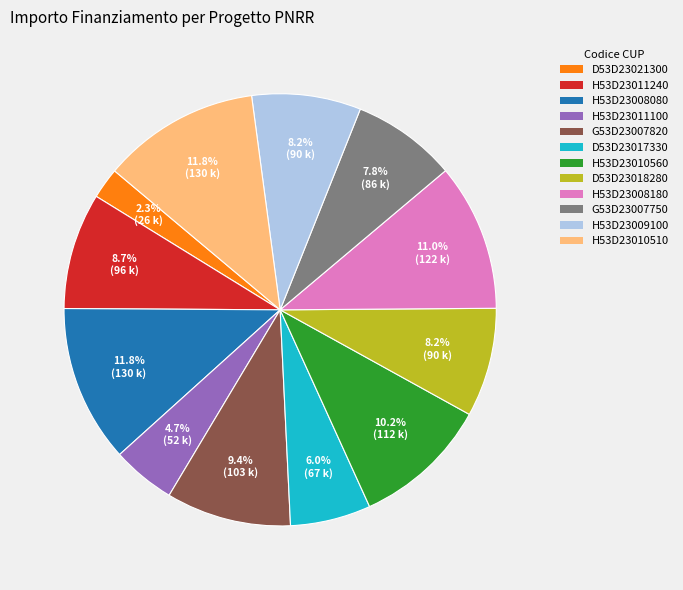

Is there any slice that represents more than half of the pie?

No